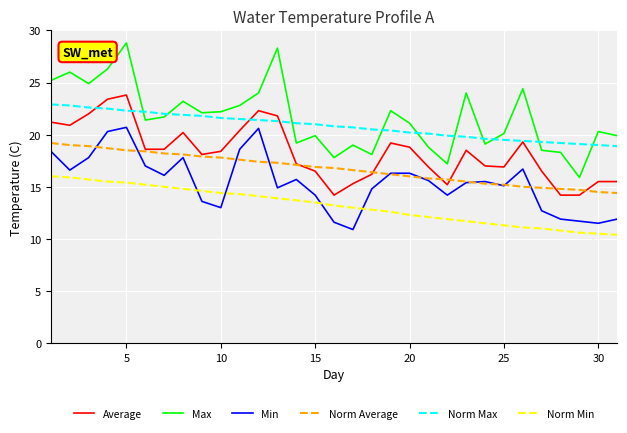

Which series has the widest spread of values?

Max